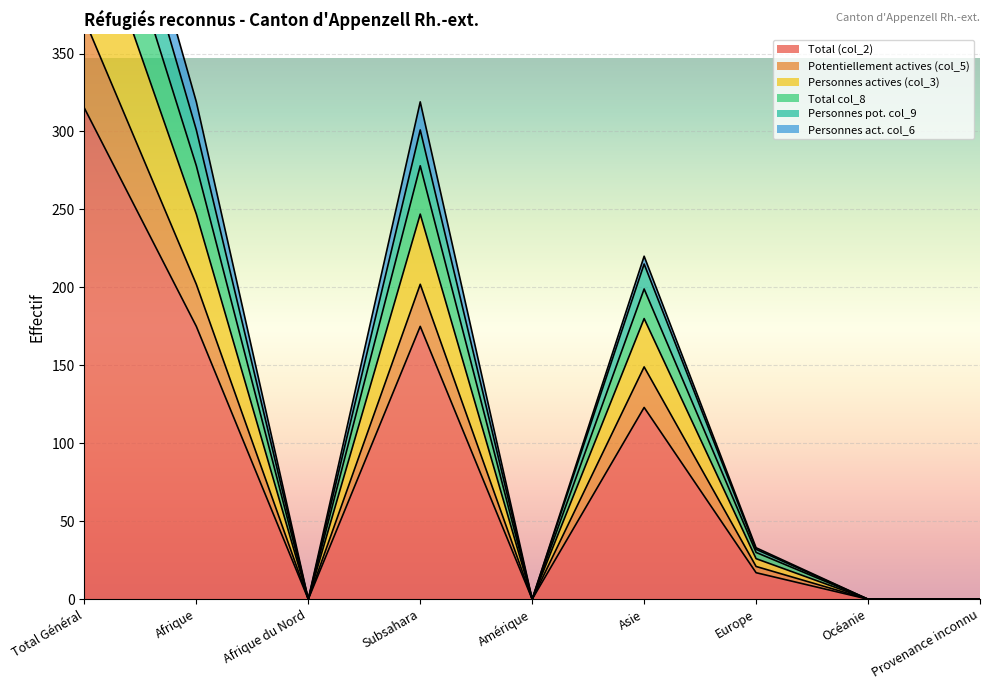

Is it true that Personnes actives (col_3) equals 0 at Provenance inconnu?

True